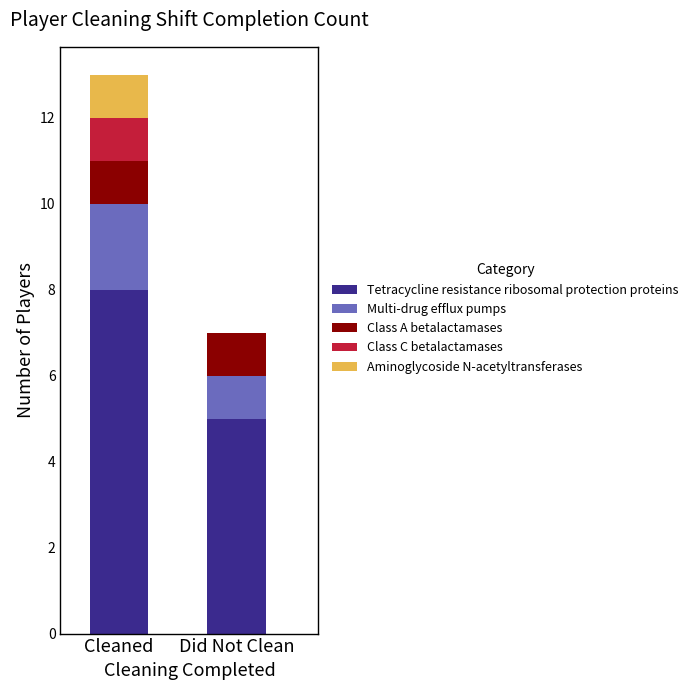

Count the number of categories in the chart.

2